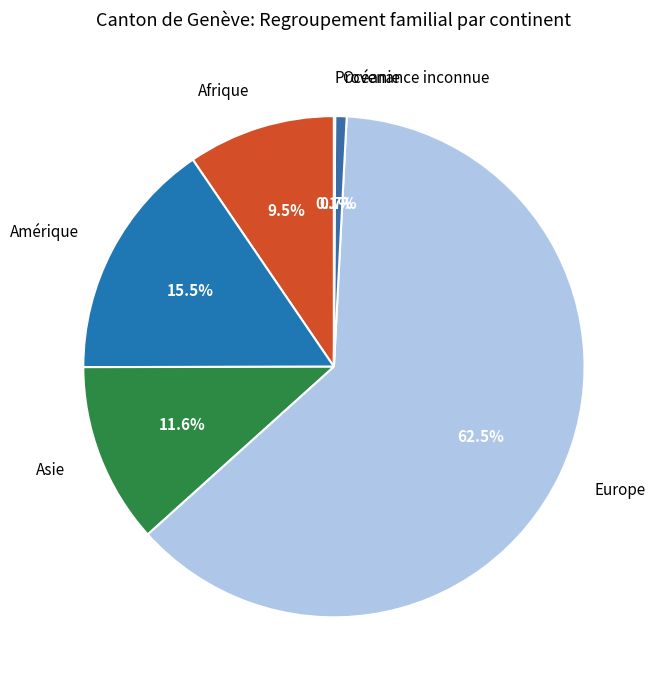

Which category has the biggest portion of the pie?

Europe